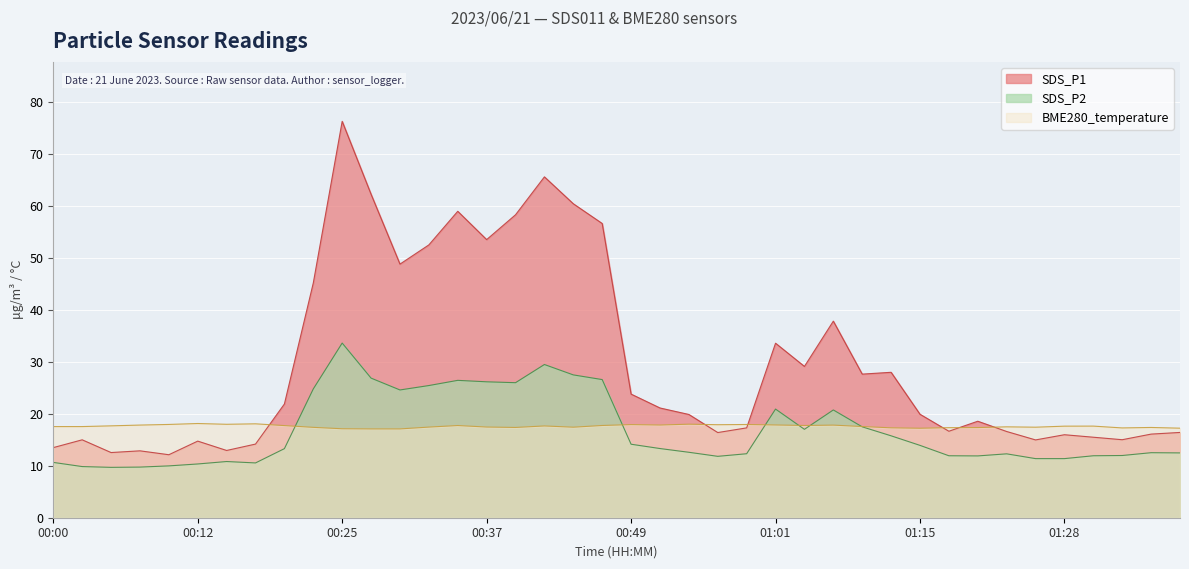

At which label does SDS_P1 first exceed 19?

00:20